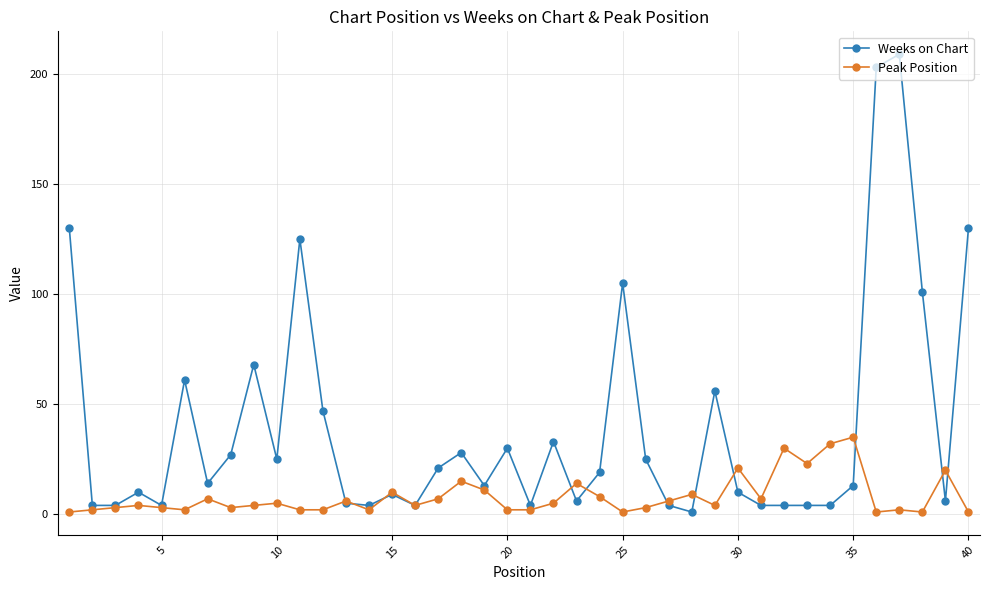

What is the difference between the maximum and second lowest values in the Peak Position series?

34